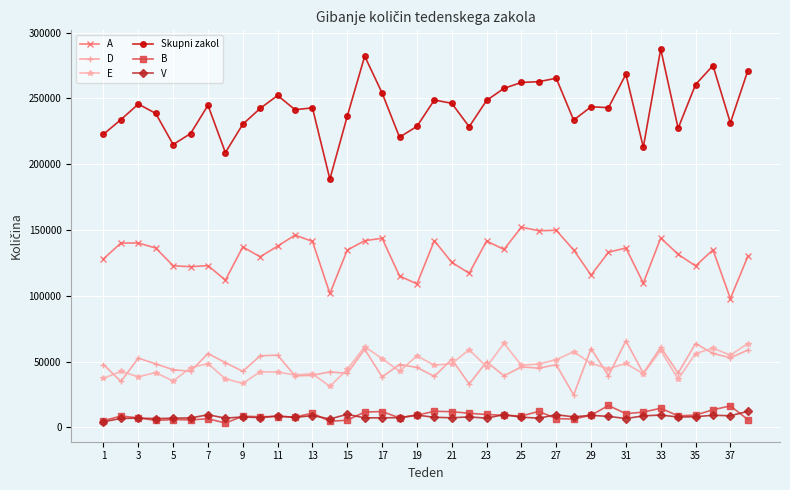

How many values in the D series are below 47644?

19